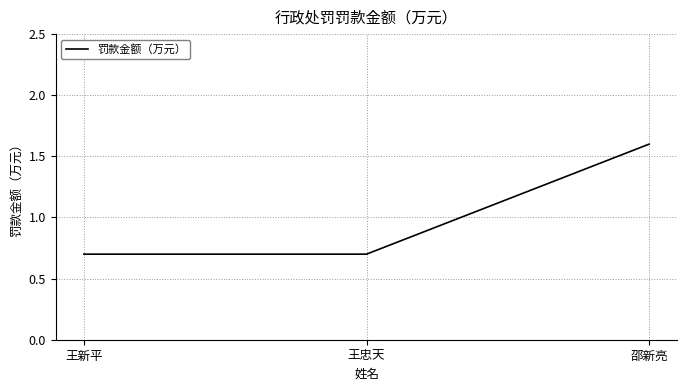

Is it true that the value at 王新平 is 0.7?

True